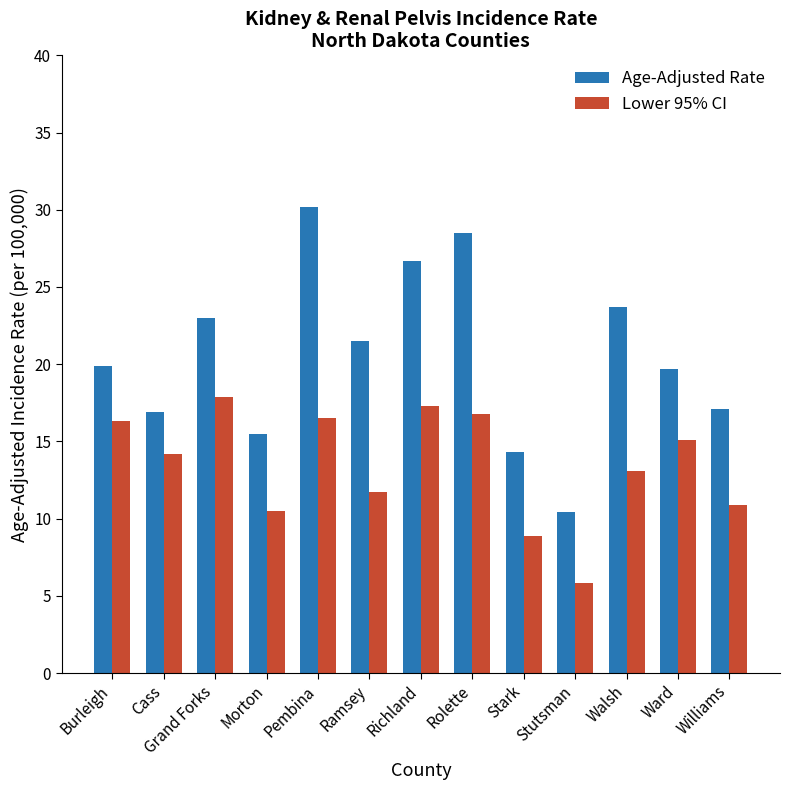

At which label does Age-Adjusted Rate reach its peak?

Pembina